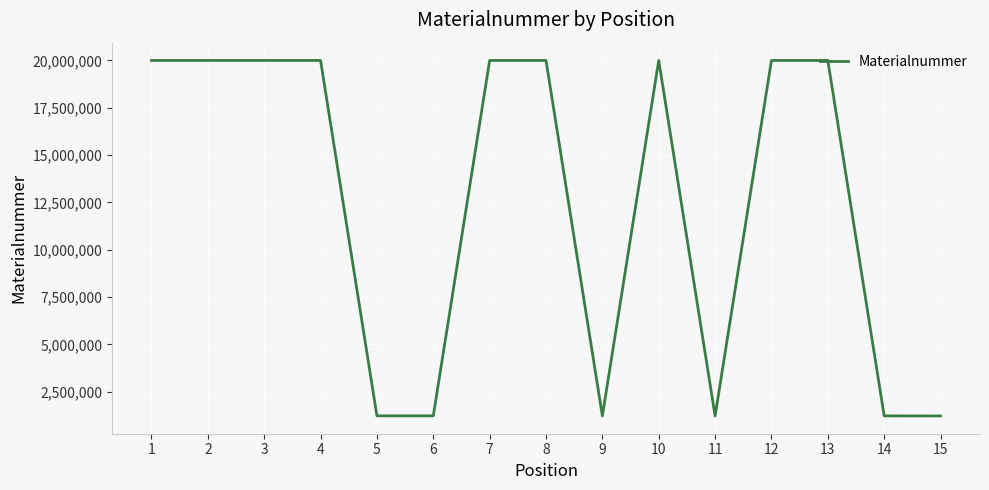

What is the maximum value shown in the chart?

20002950